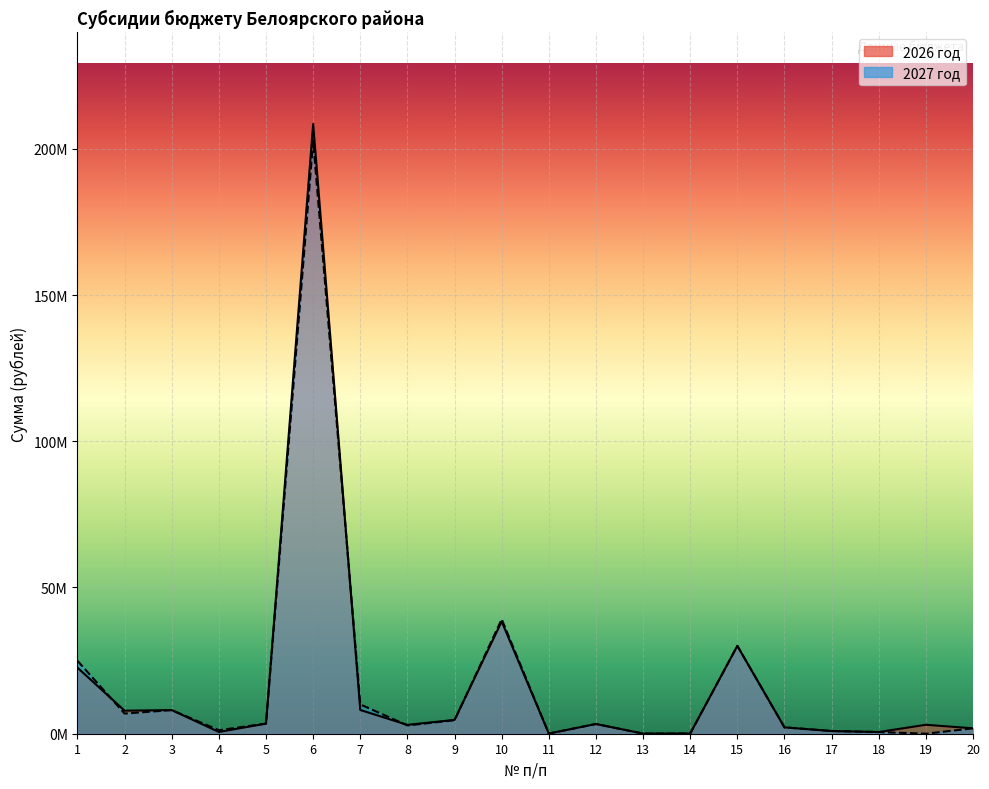

Where do 2027 год and 2026 год first cross each other?

1 and 2